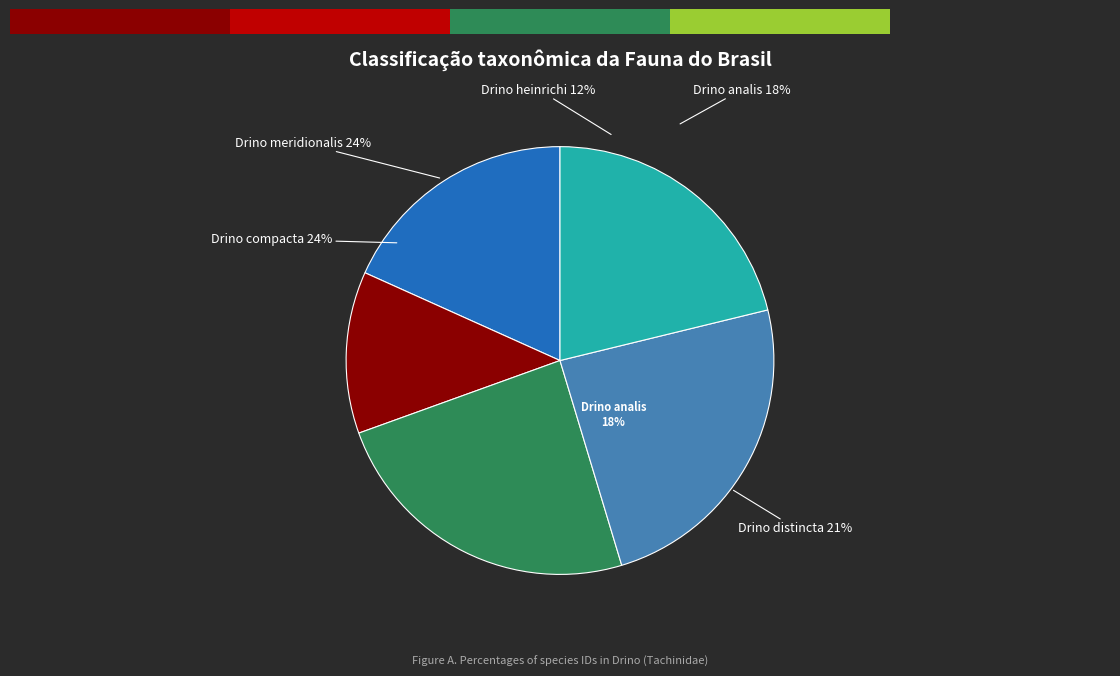

Is it true that Drino compacta is 24% of the pie?

True